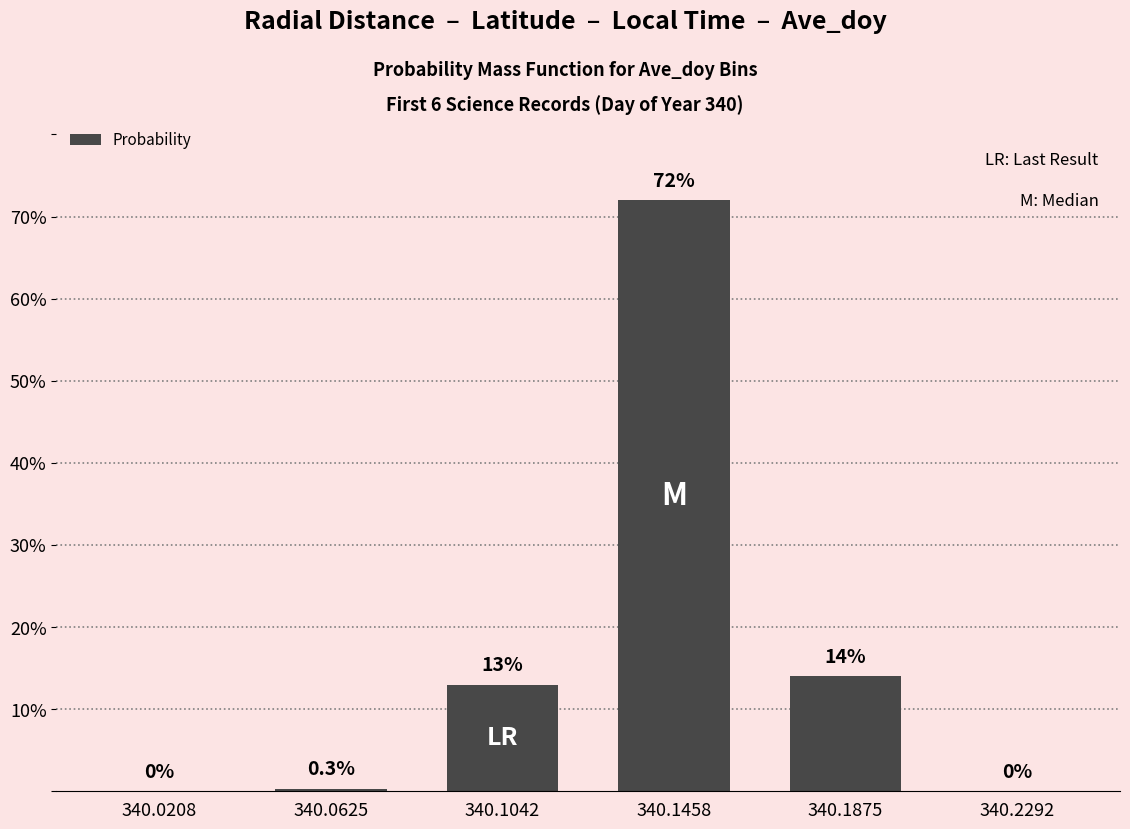

How many data points does each series have?

6